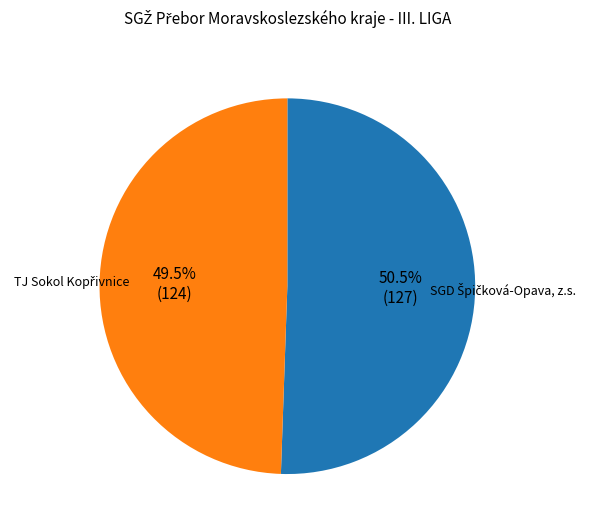

Is there any slice that represents more than half of the pie?

Yes